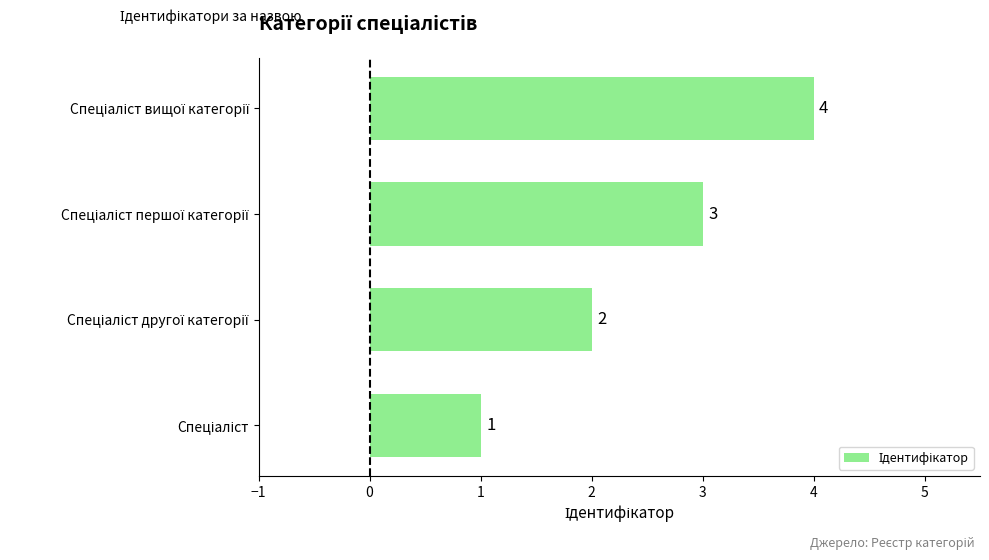

How many bars are there in total?

4